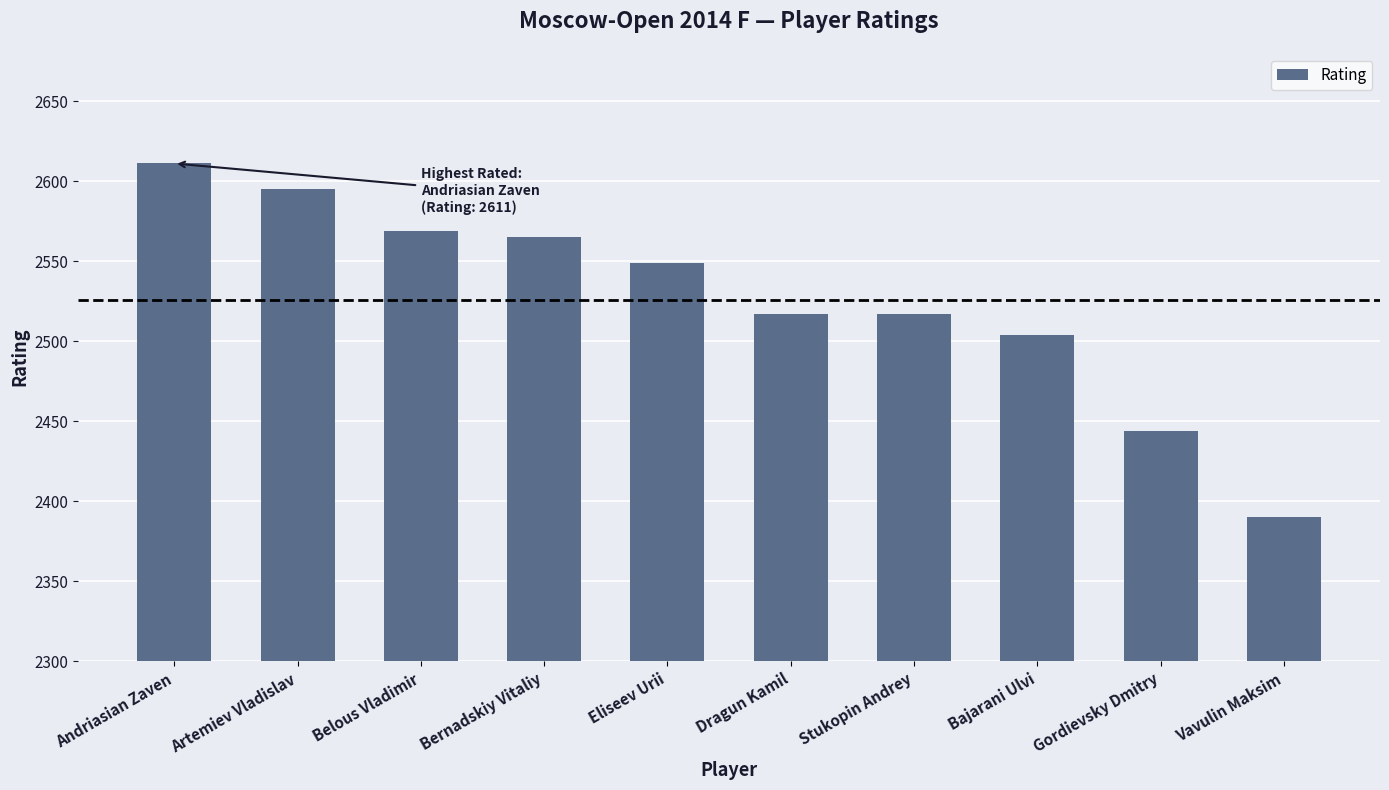

At which category does the chart reach its peak across all series?

Andriasian Zaven